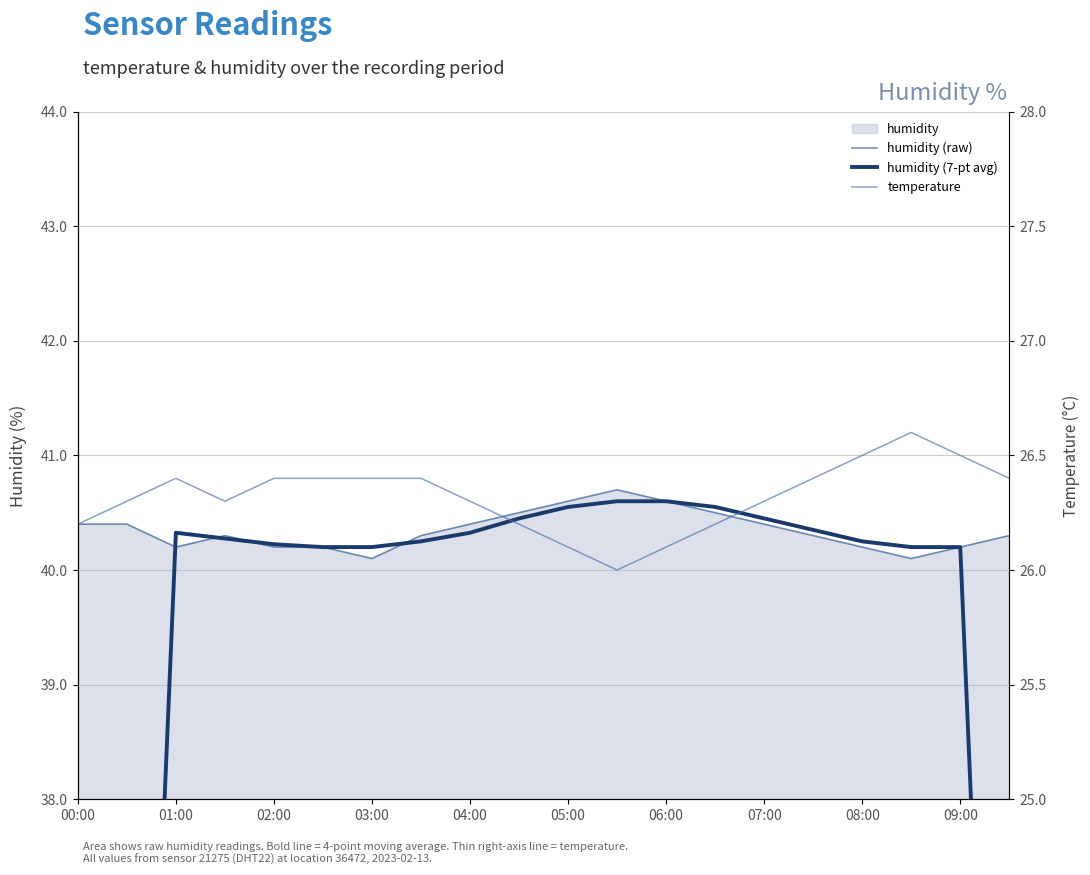

What is the average value of the humidity (7-pt avg) series?

38.3